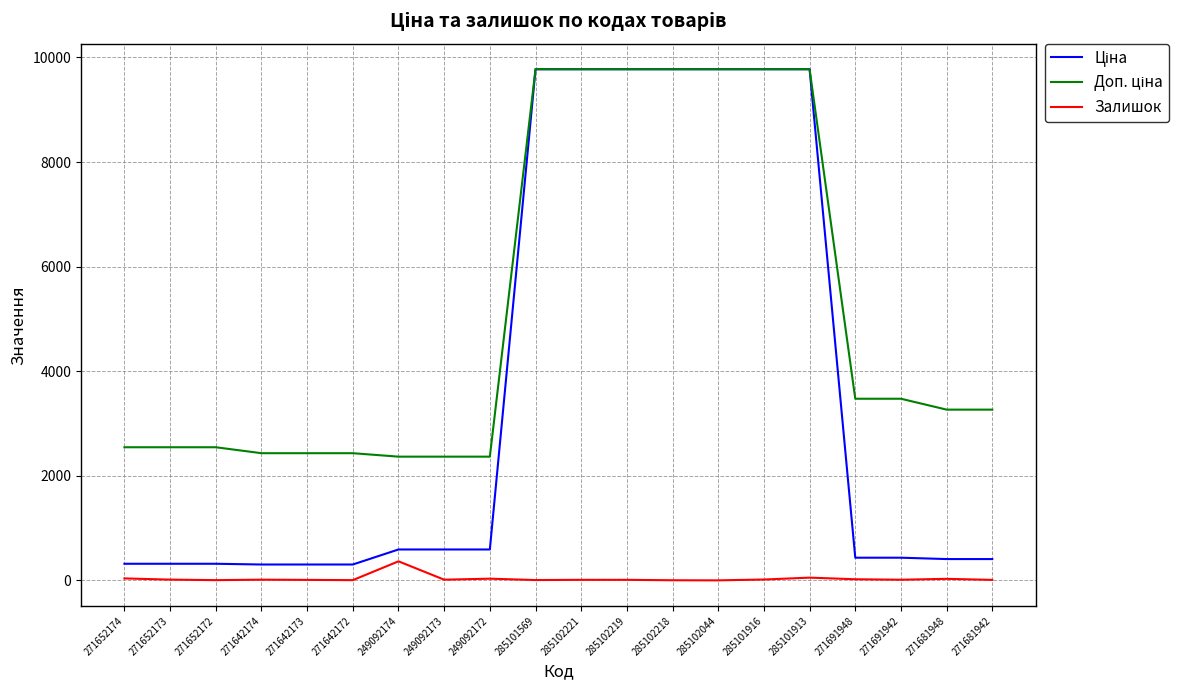

Does the chart display data point markers on the line(s)?

No